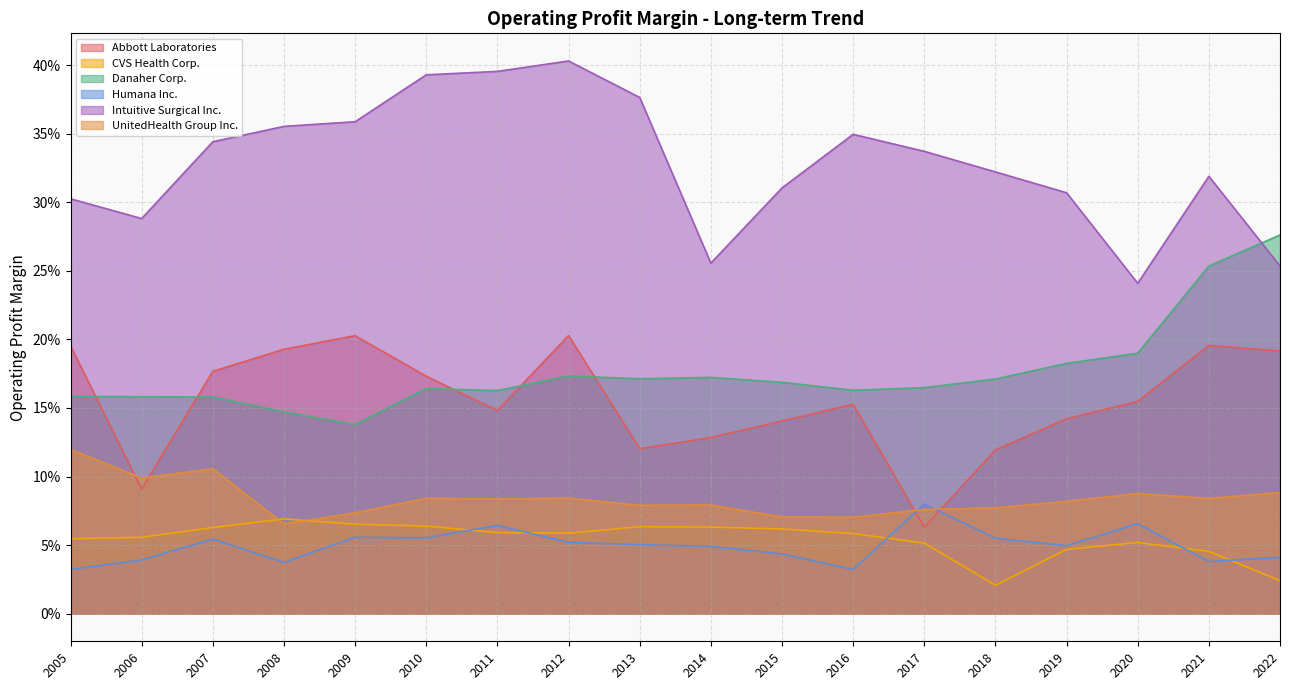

Which category has the highest value in the CVS Health Corp. series?

2008